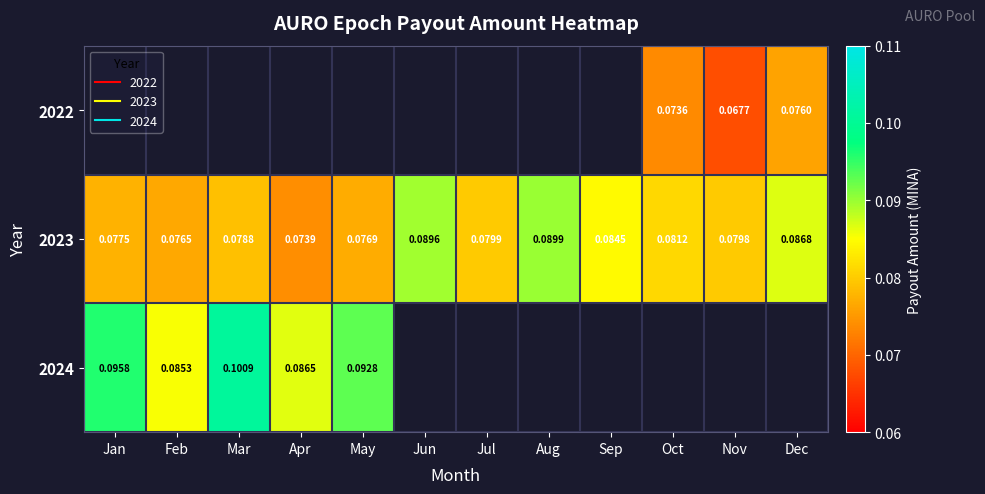

What is the minimum value for 2024?

0.1